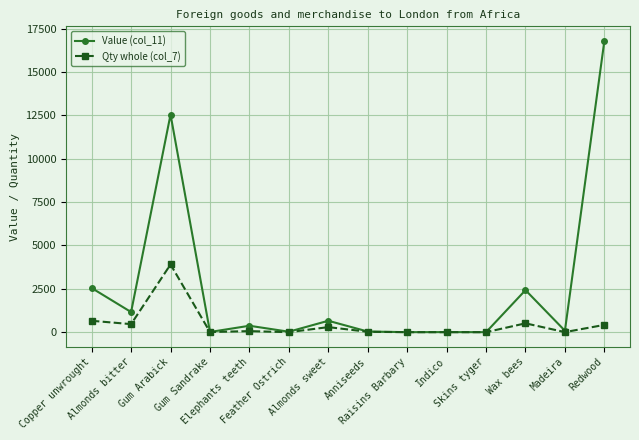

What is the difference between the Qty whole (col_7) values at Skins tyger and Raisins Barbary?

1